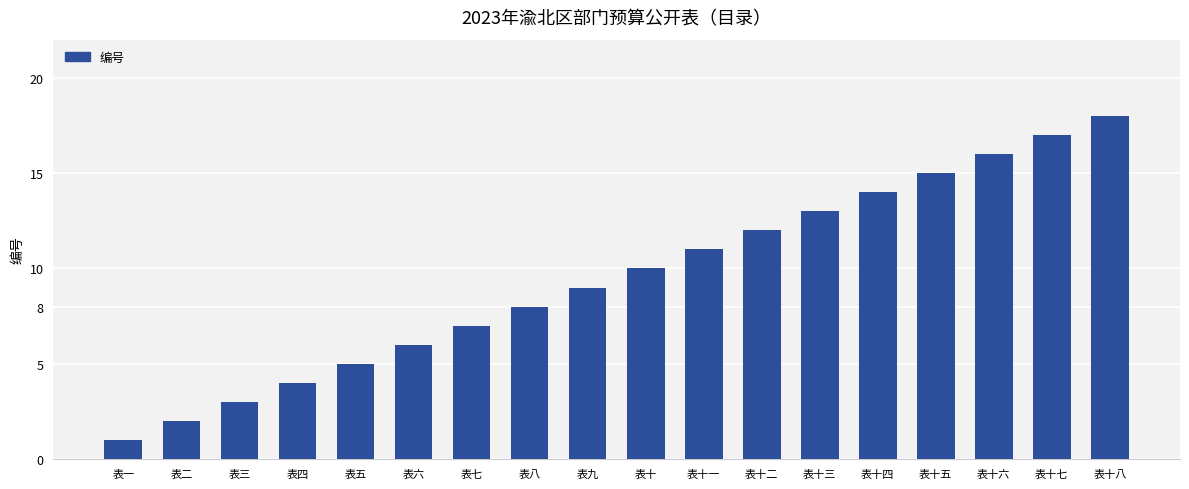

What is the average value?

10